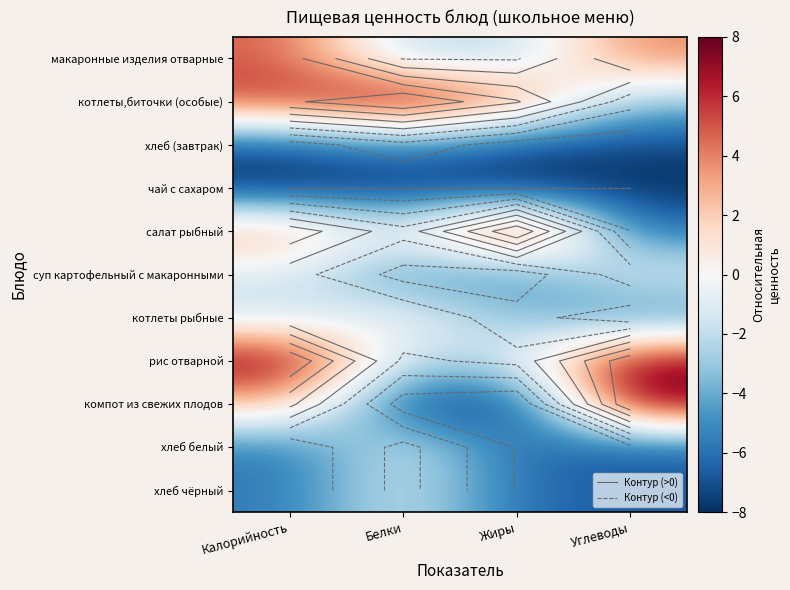

How many distinct data groups are displayed?

11